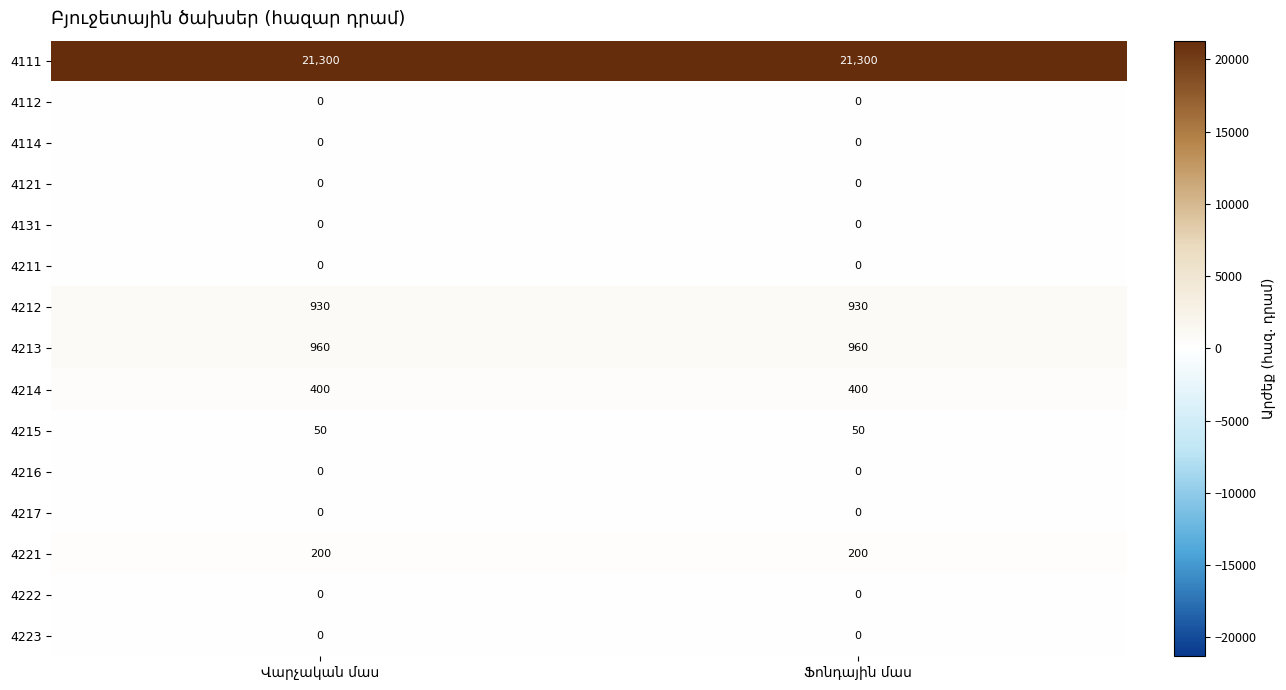

Reading right to left, transcribe all the data shown in this chart.

4111: 21300	21300
4112: 0	0
4114: 0	0
4121: 0	0
4131: 0	0
4211: 0	0
4212: 930	930
4213: 960	960
4214: 400	400
4215: 50	50
4216: 0	0
4217: 0	0
4221: 200	200
4222: 0	0
4223: 0	0